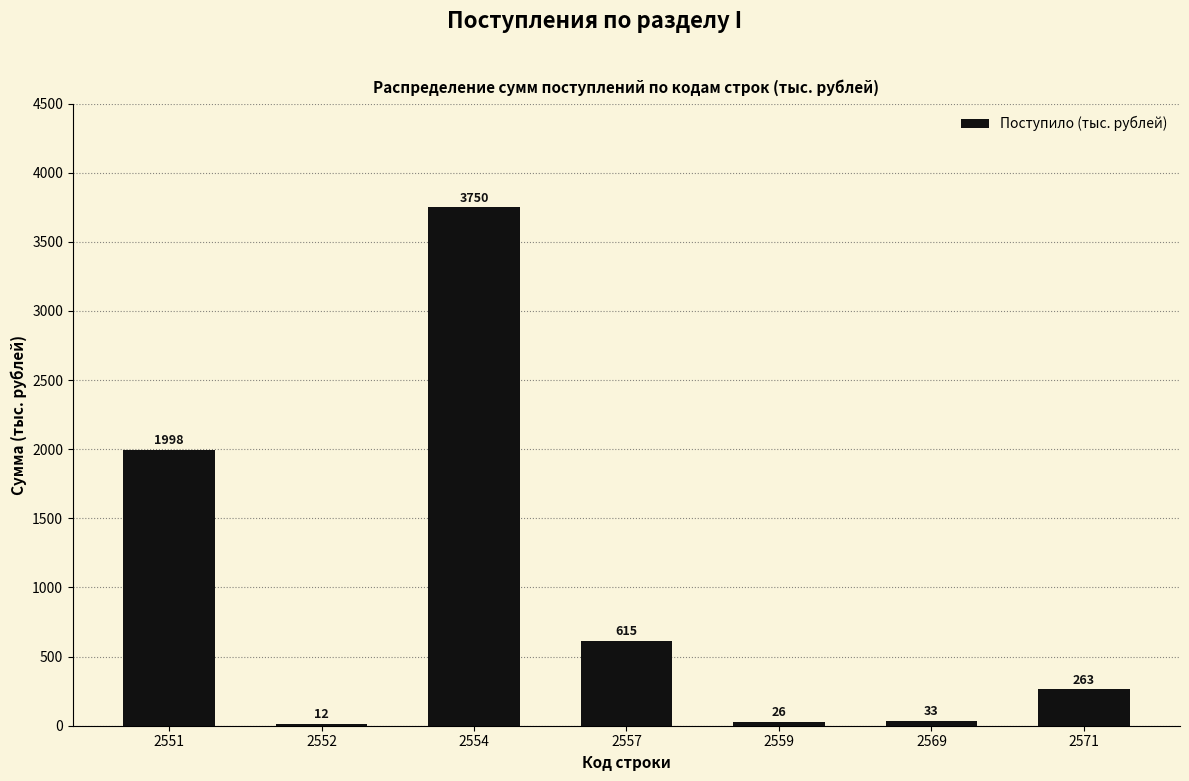

Reading left to right, transcribe all the data shown in this chart.

2551=1998	2552=12	2554=3750	2557=615	2559=26	2569=33	2571=263